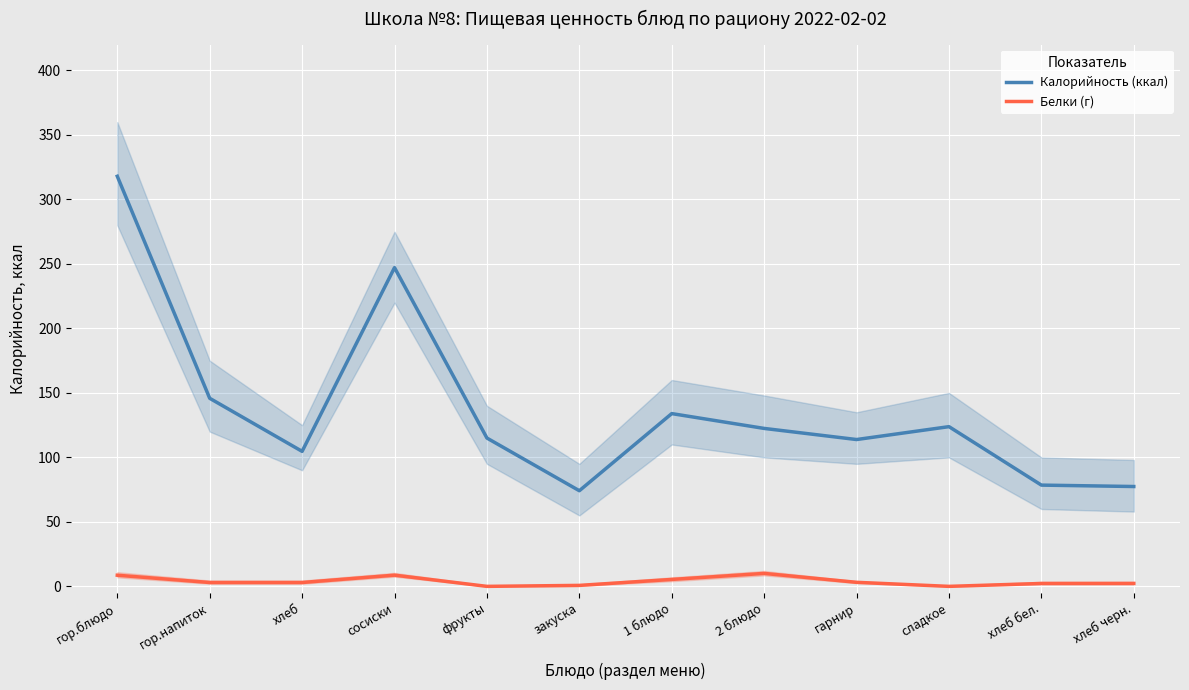

At which label does Белки (г) first exceed 3?

гор.блюдо